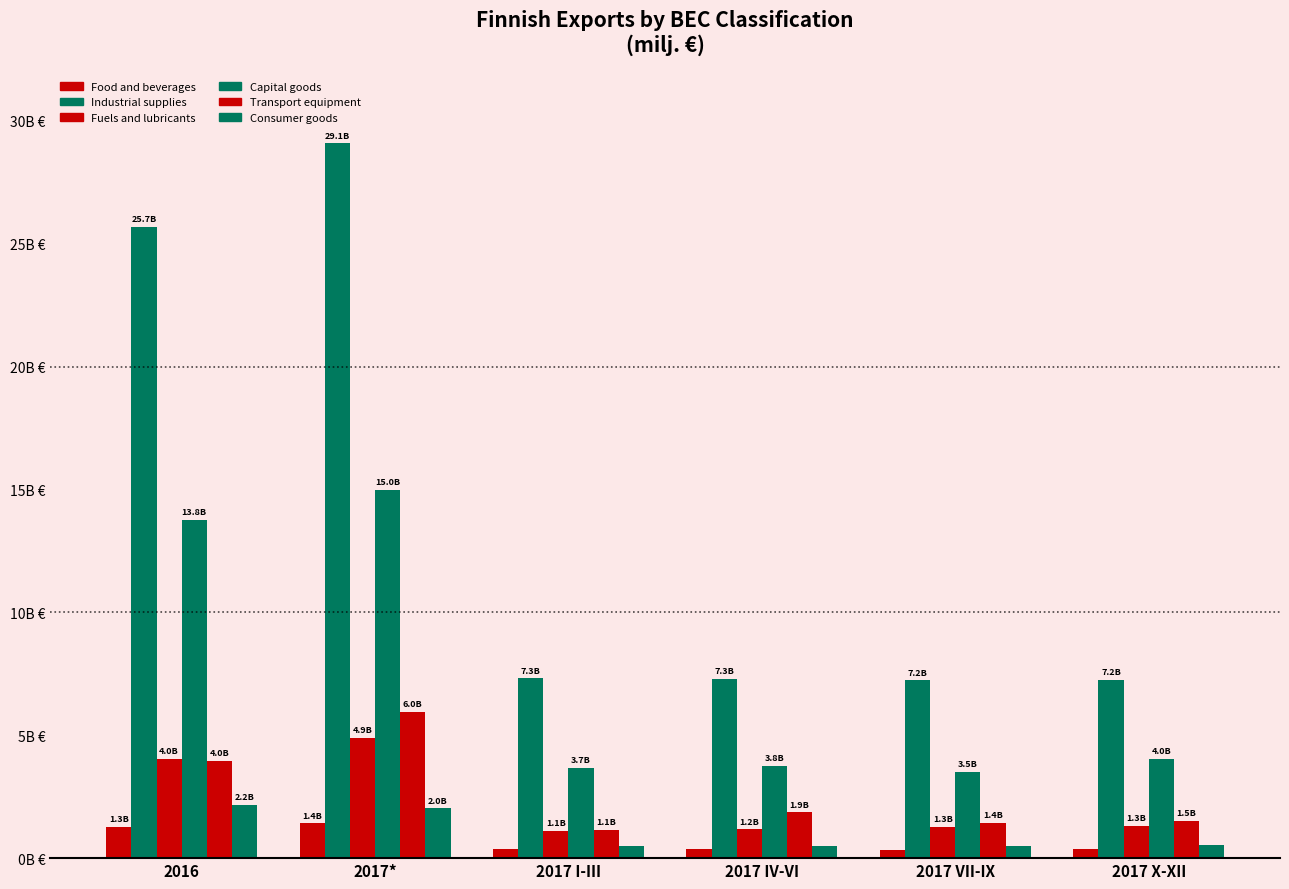

What is the spread (max minus min) of values at 2016?

24406.1